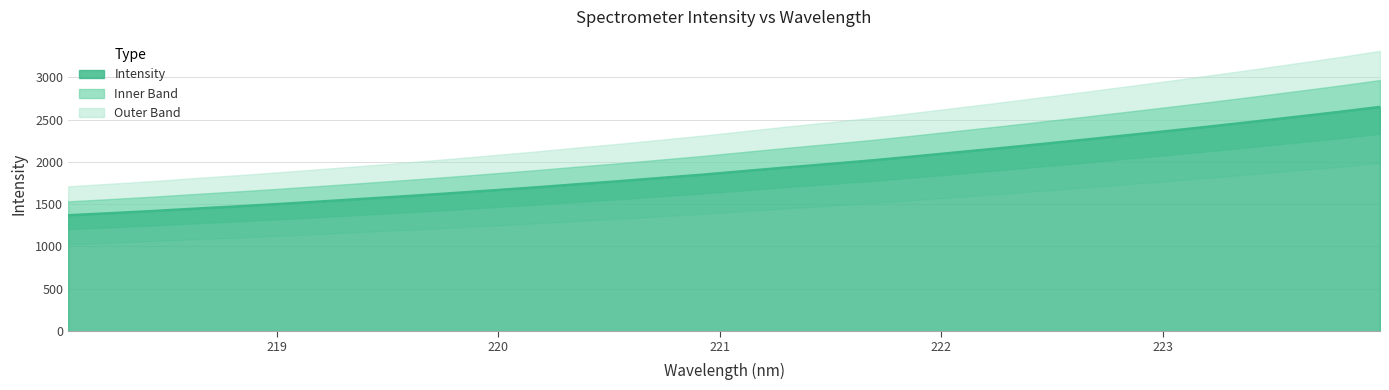

The chart shows a value of 2211.5 at 222.4538. True or false?

True